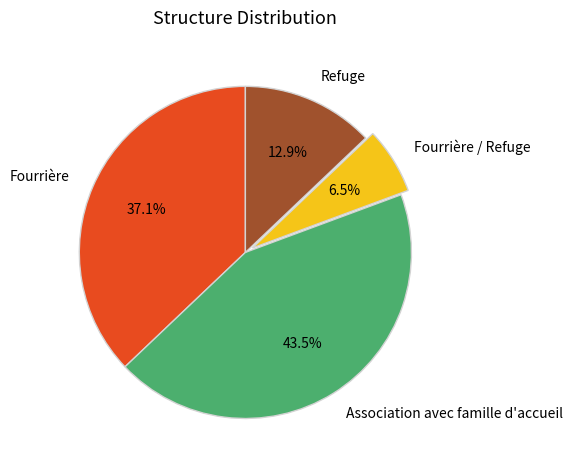

How many slices are in this pie chart?

4